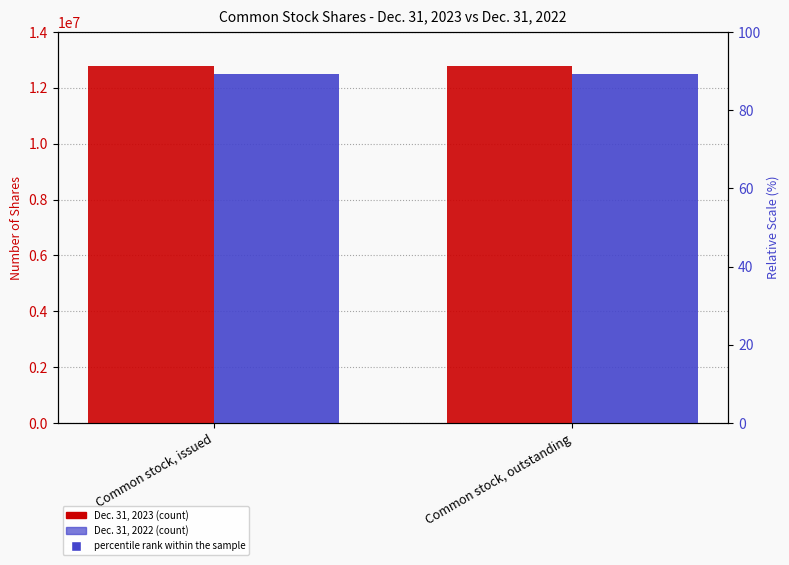

Which series has the largest Y range (max minus min)?

Dec. 31, 2023